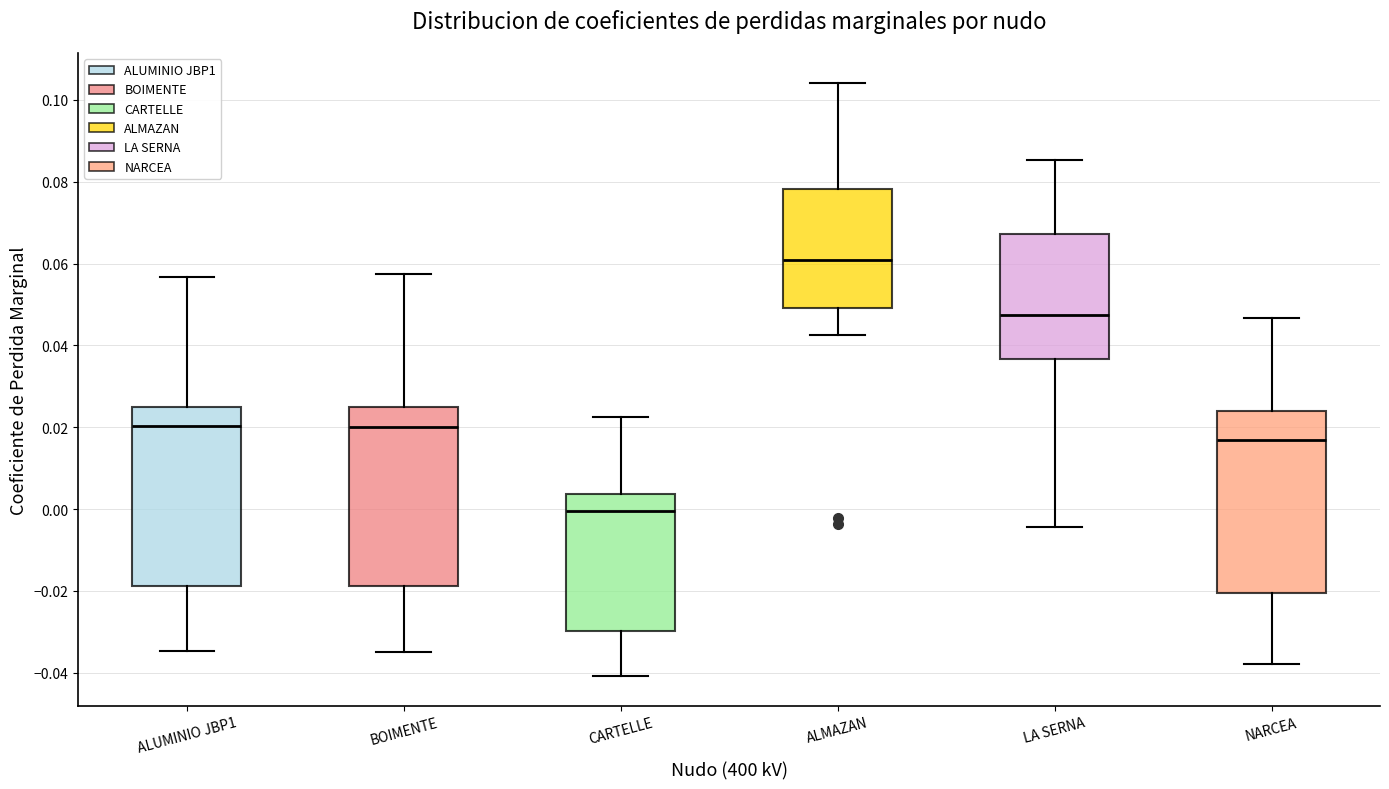

Which box's median line is the highest?

ALMAZAN